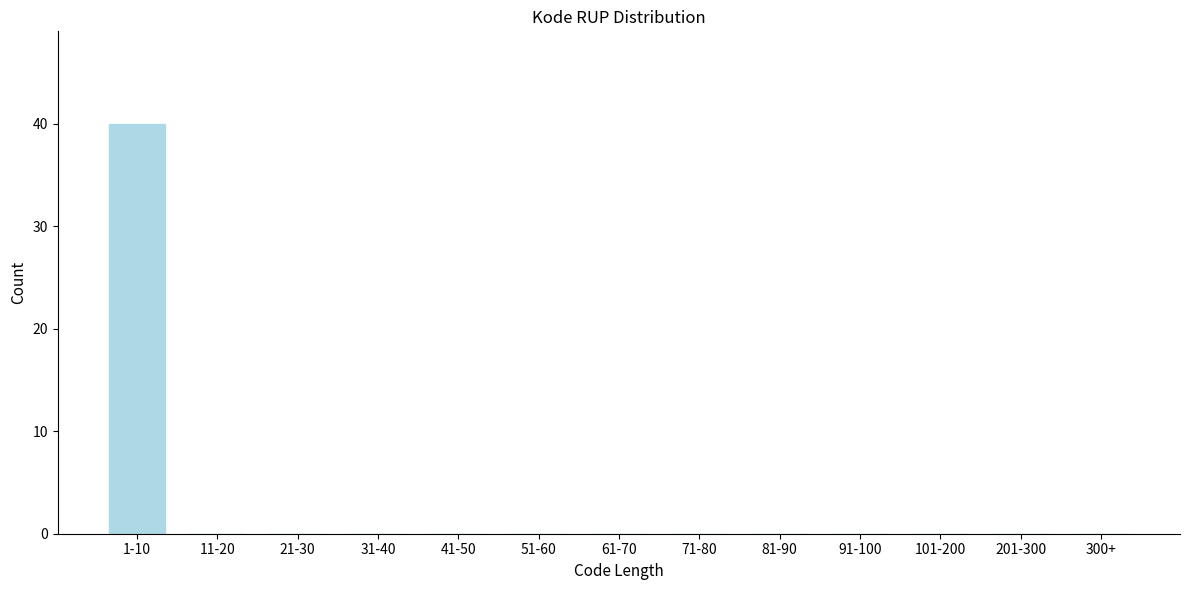

Reading right to left, transcribe all the data shown in this chart.

300+=0	201-300=0	101-200=0	91-100=0	81-90=0	71-80=0	61-70=0	51-60=0	41-50=0	31-40=0	21-30=0	11-20=0	1-10=40